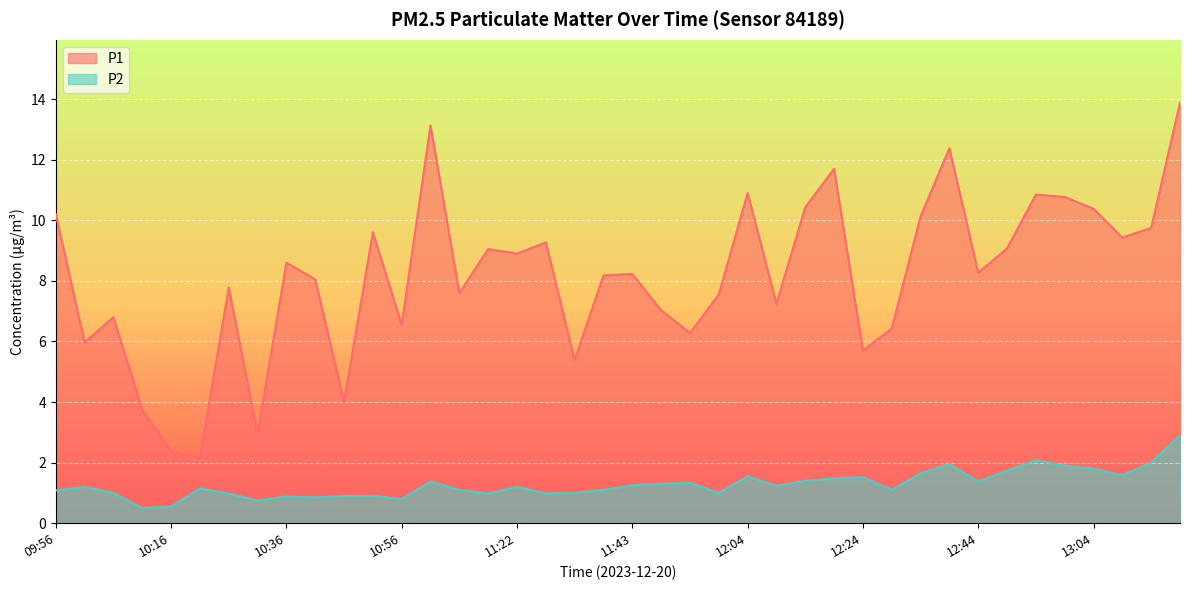

True or false: P2 has a value of 1.4 at 11:17.

False